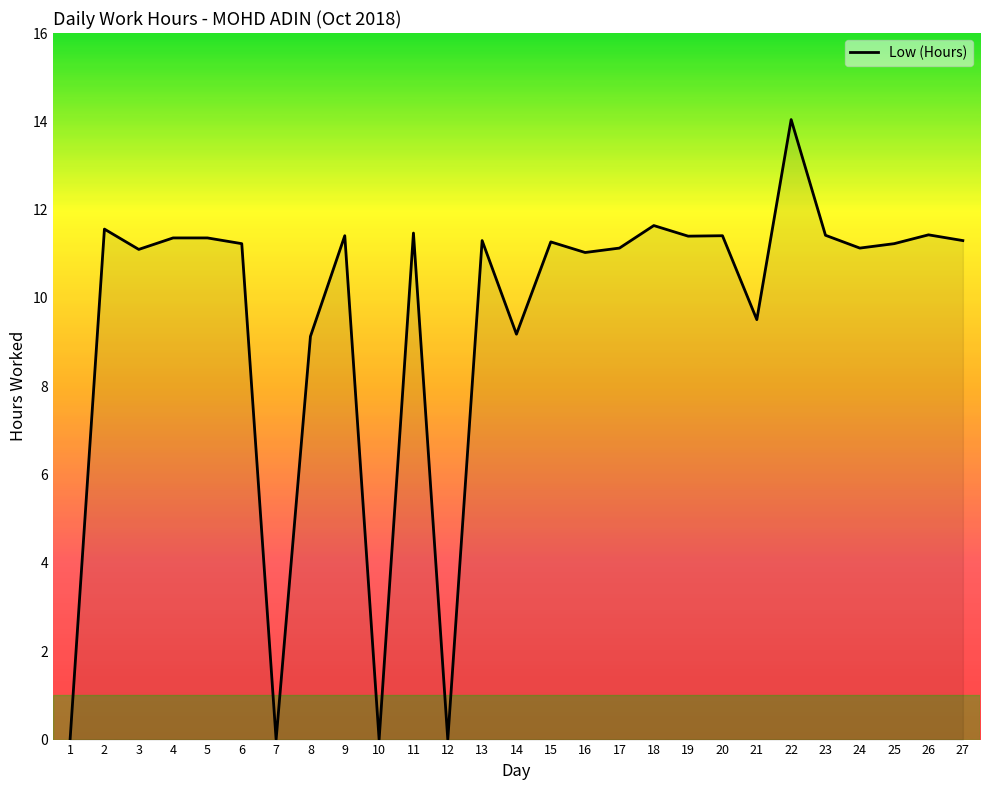

Count the number of data series in this chart.

1